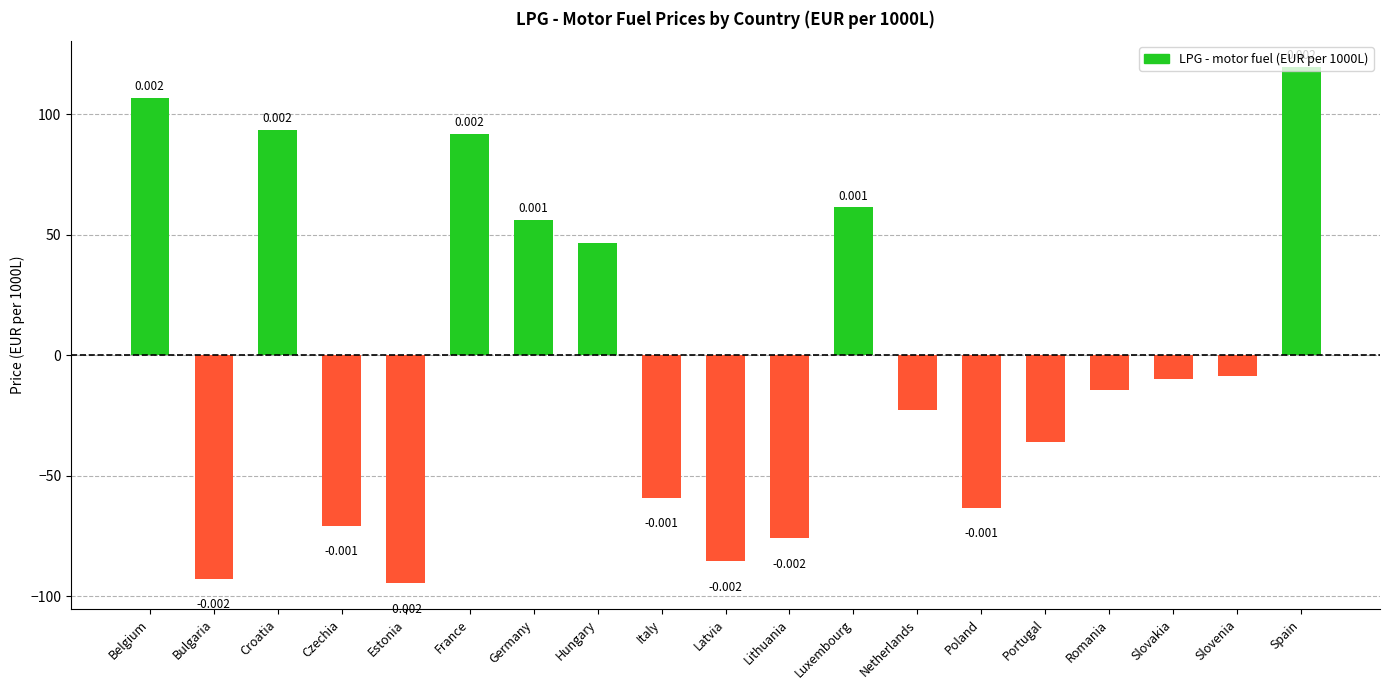

Read the value at Latvia.

-85.5